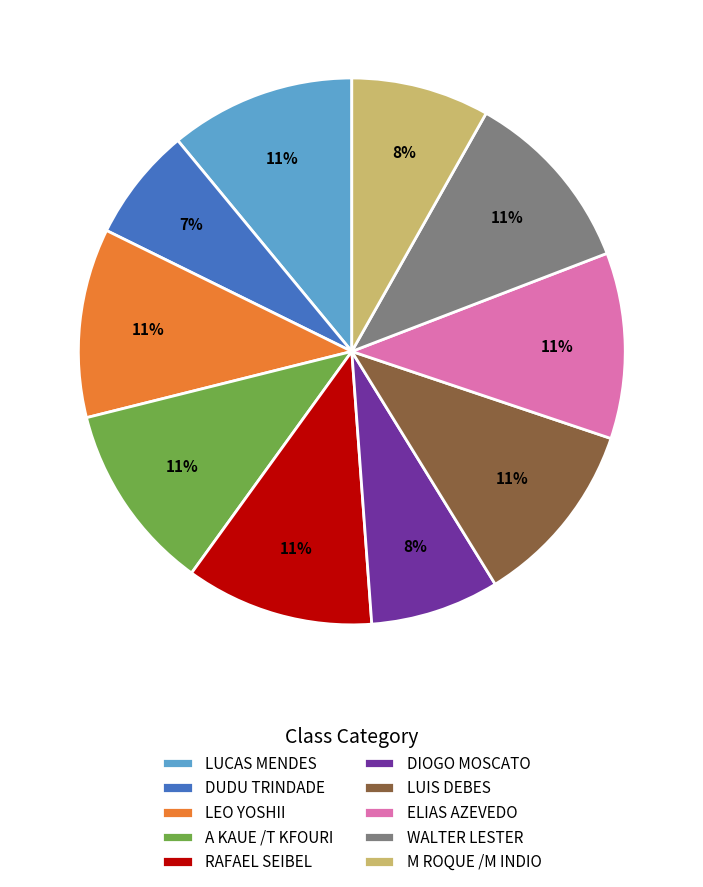

The DUDU TRINDADE slice represents 7% of the pie. True or false?

True